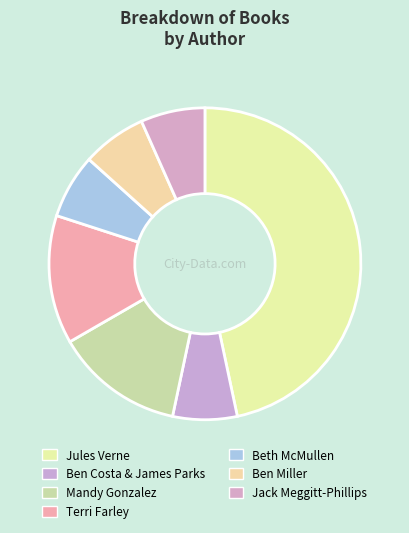

Is Ben Miller the majority of the pie?

No